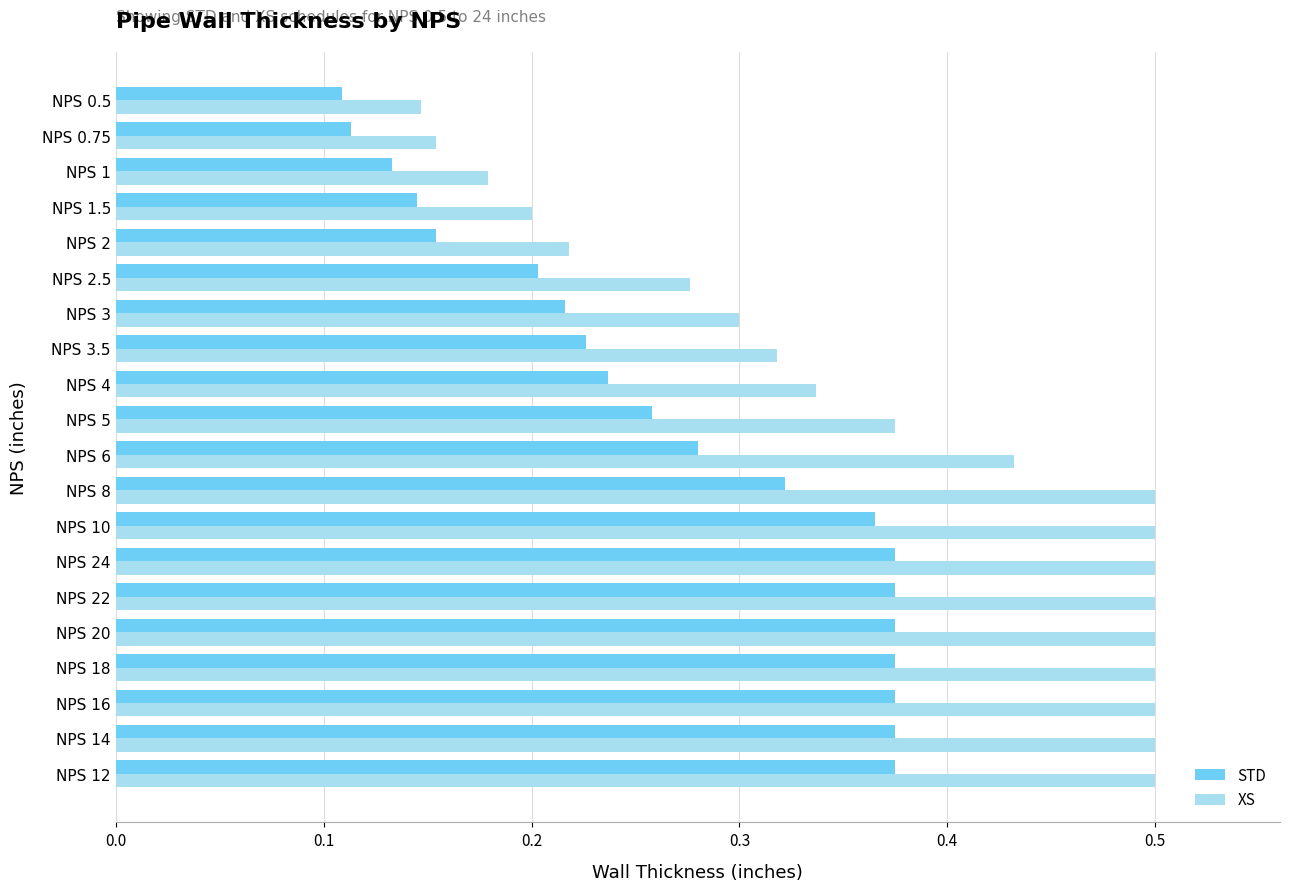

Between NPS 4 and NPS 0.75, which series saw the biggest shift?

XS